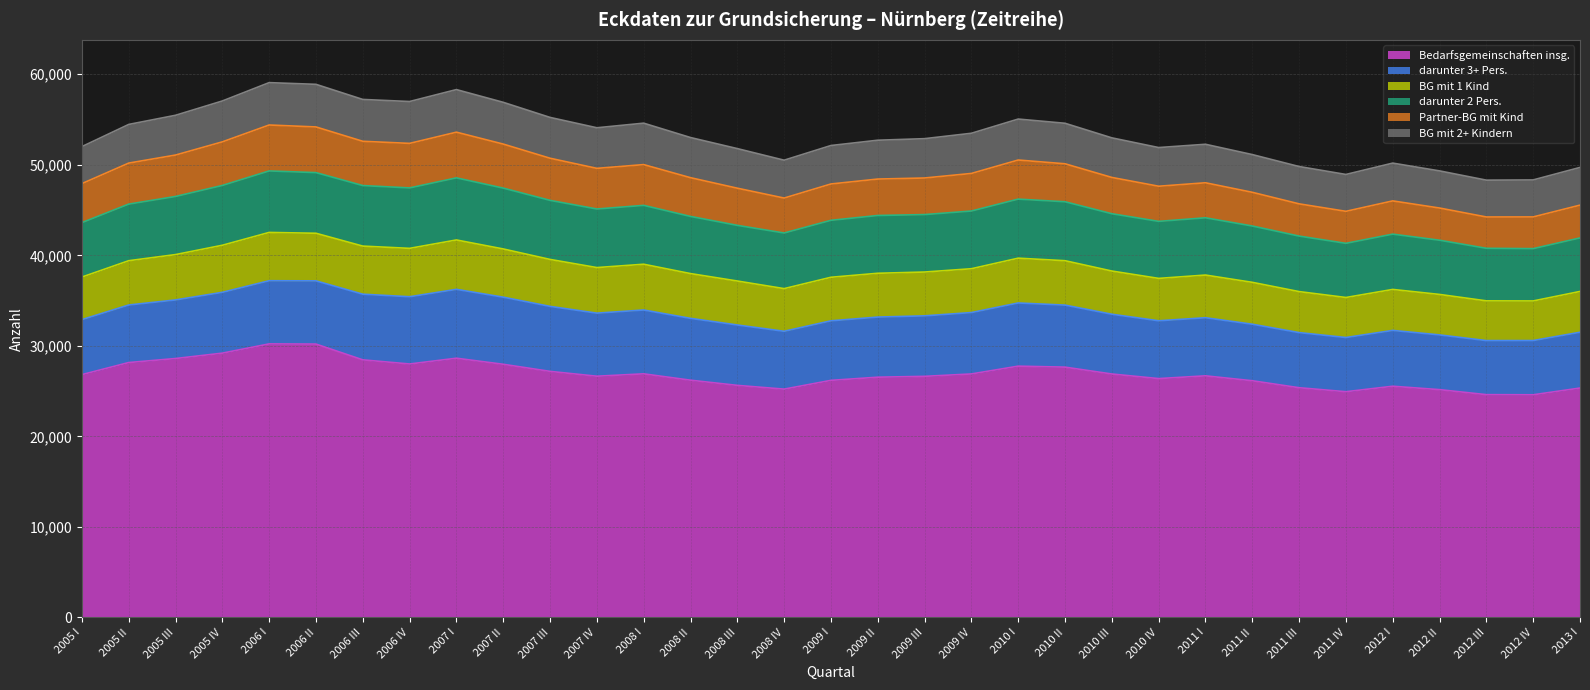

Is it true that Bedarfsgemeinschaften insg. equals 42556 at 2009 IV?

False